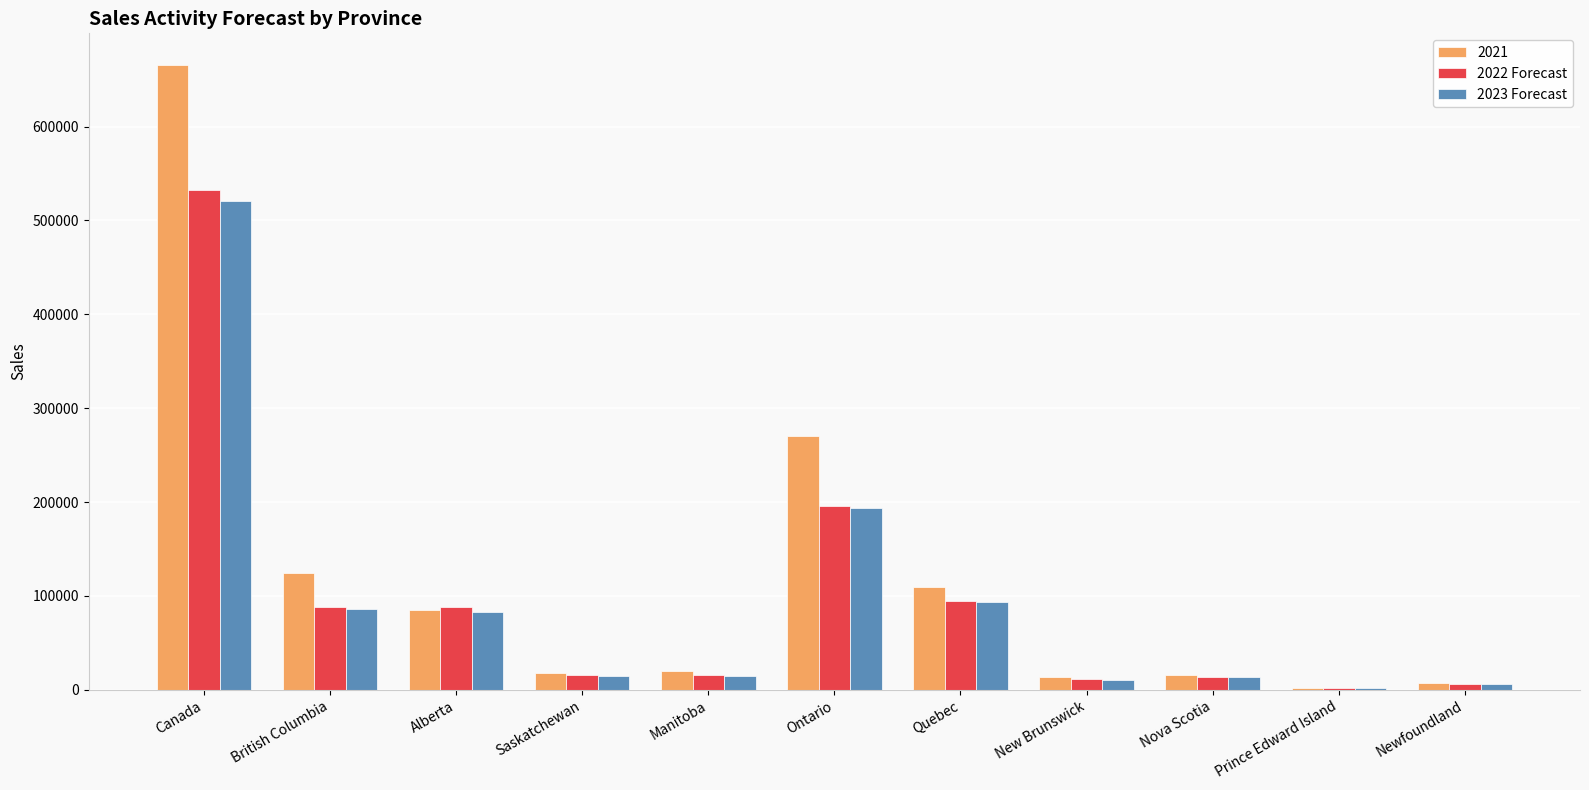

Which series changed the most between Saskatchewan and Ontario?

2021